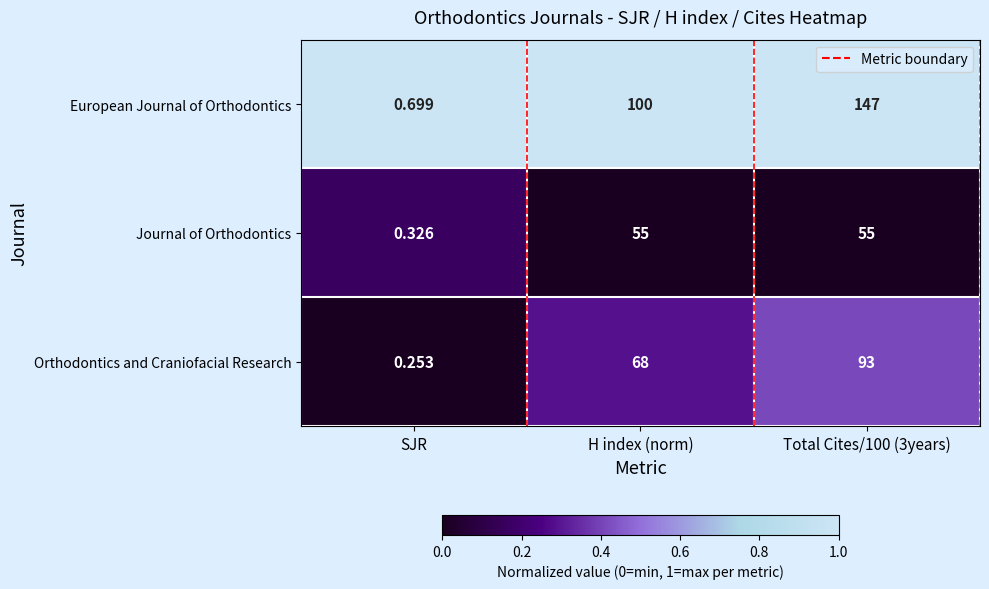

At which label does Journal of Orthodontics reach its minimum?

SJR